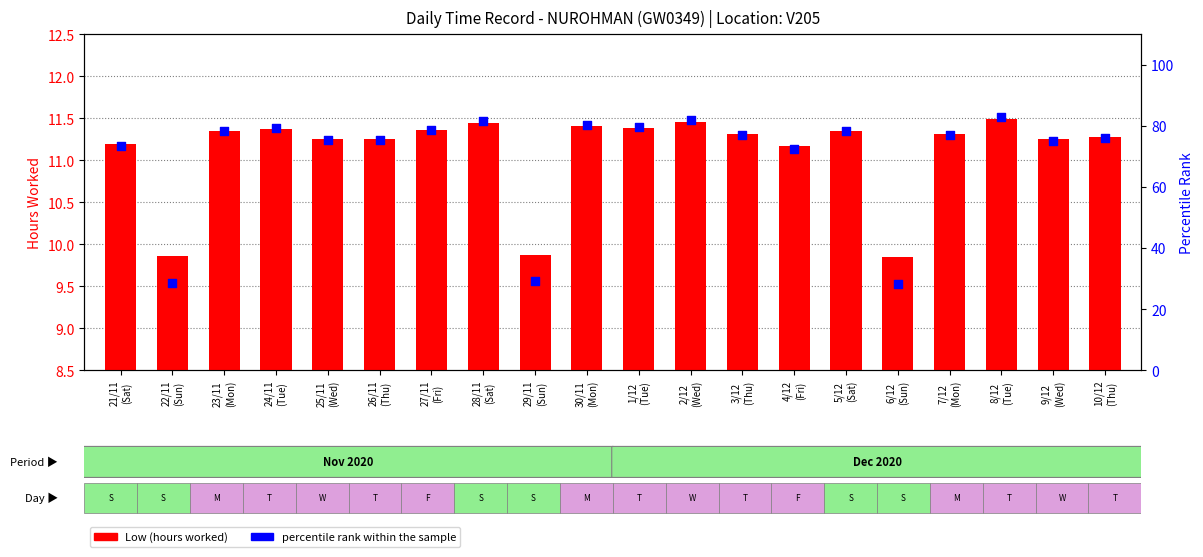

Which series reaches the minimum Y coordinate?

Low (hours worked)